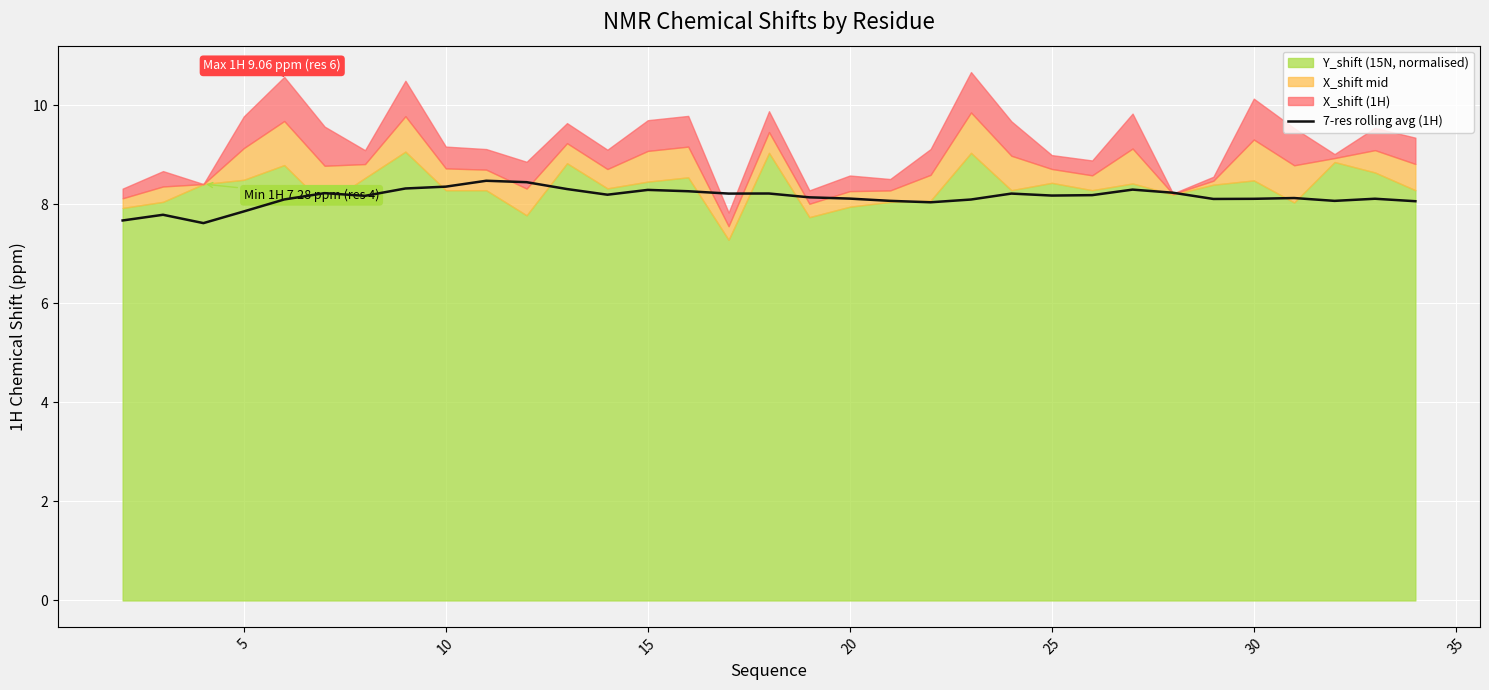

What is the difference between the maximum and minimum values?

0.9